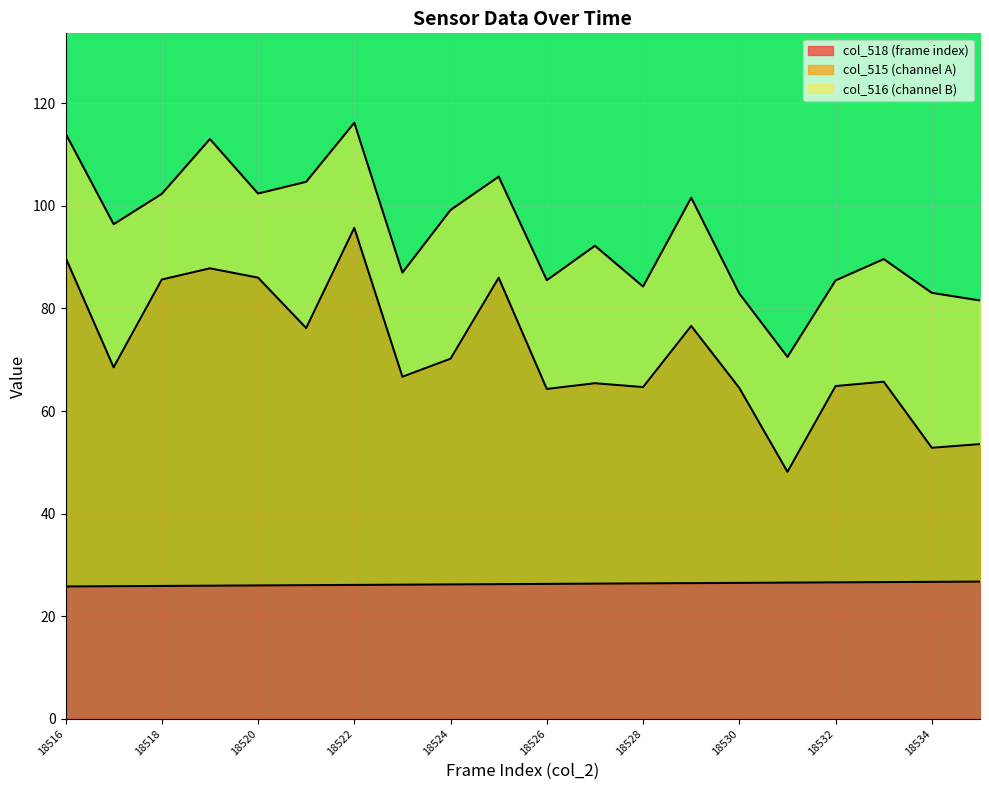

What is the total value across all series at 18534?

83.0